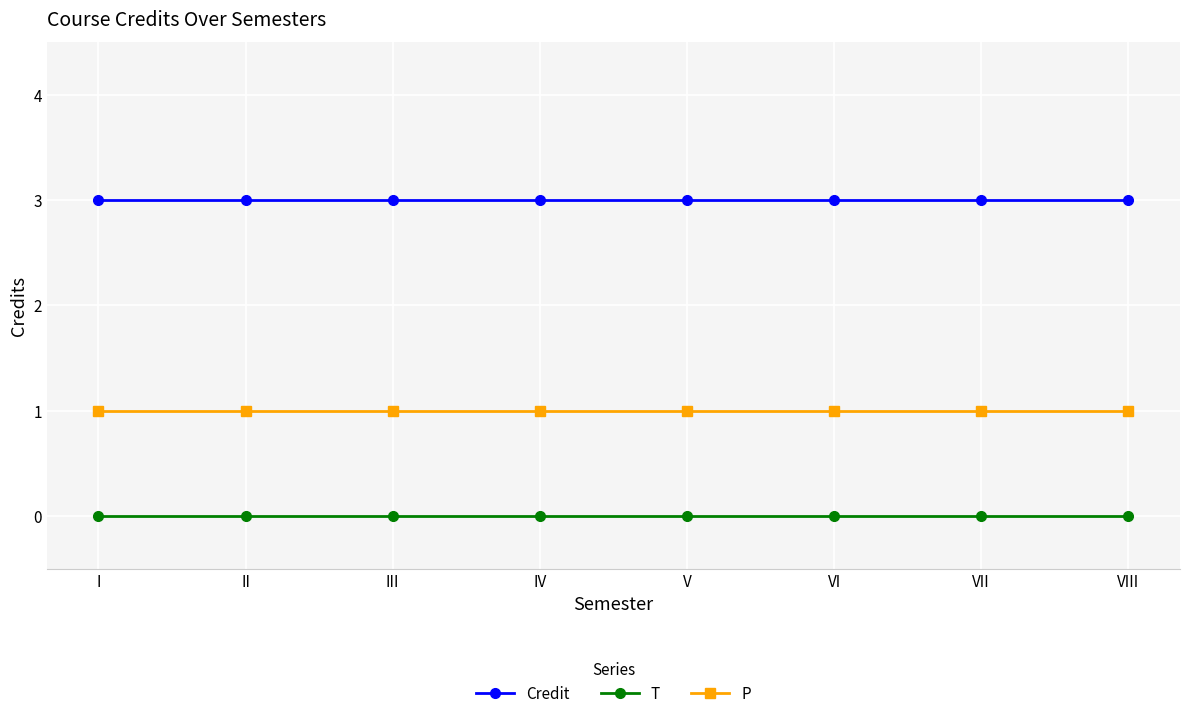

True or false: T and Credit cross at least once.

False